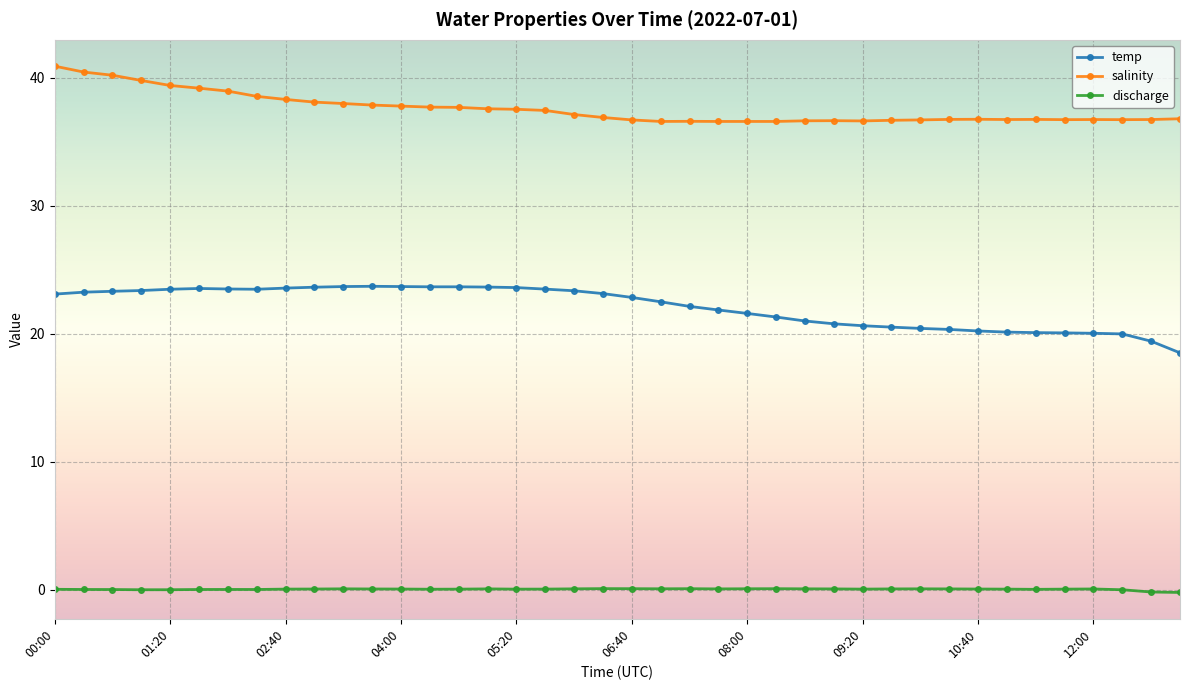

What is the maximum value shown in the chart?

40.9